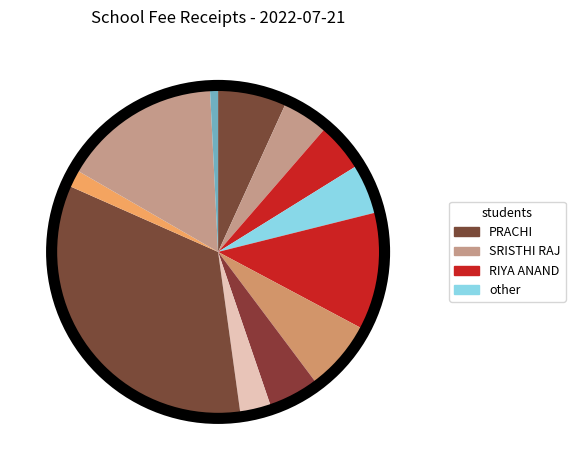

Rank the categories by value from lowest to highest.

12, 10, 8, 2, 3, 4, 7, 1, 6, 5, 11, 9